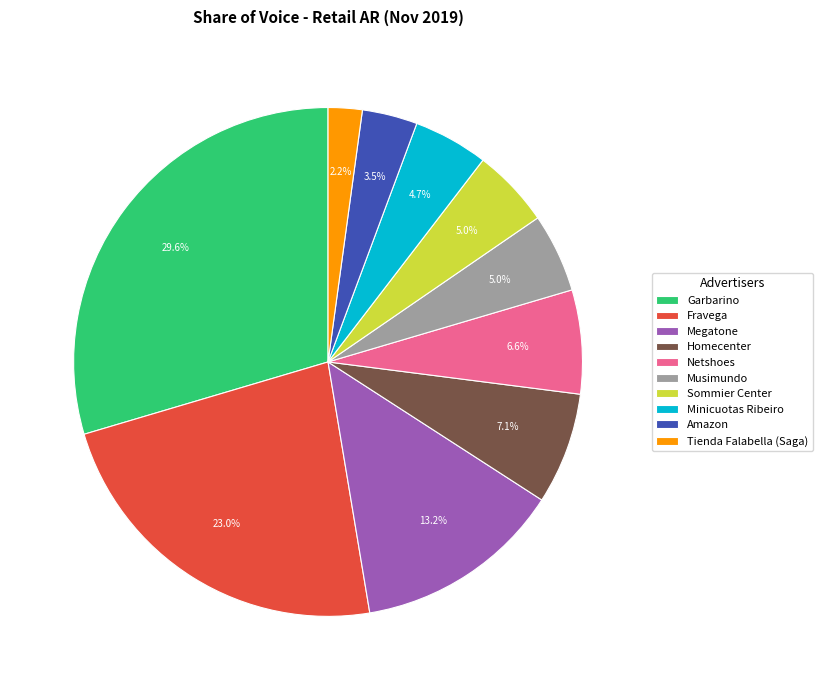

Is the sum of Amazon and Tienda Falabella (Saga) greater than half?

No